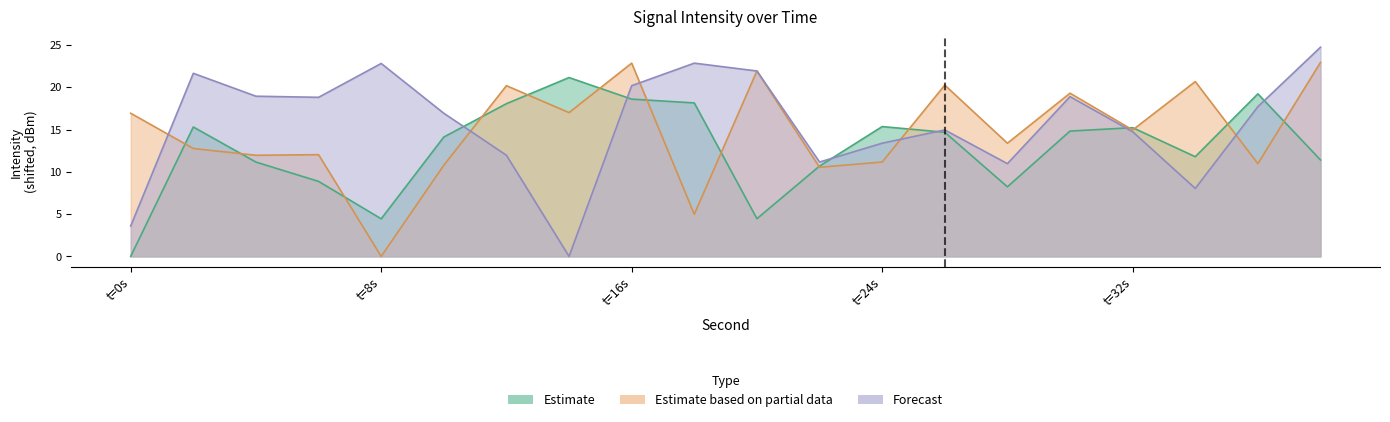

Is it true that Forecast equals 15.2 at 28?

False